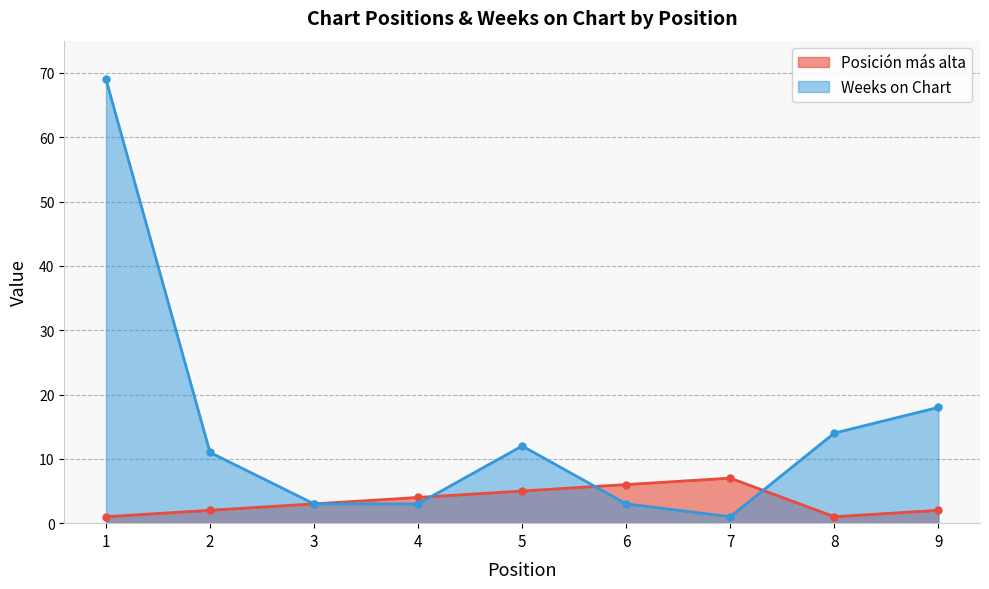

How many categories are shown in the chart?

9